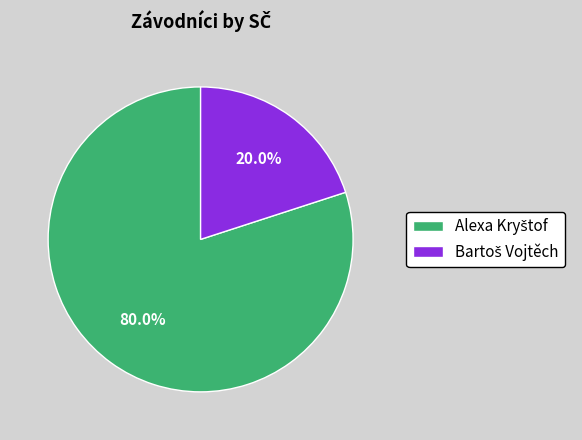

Does any single category account for the majority?

Yes